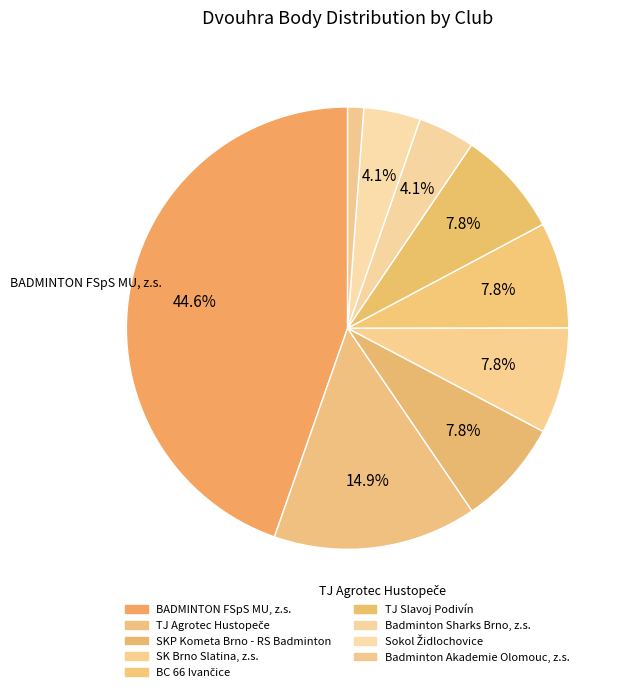

How many segments does this pie chart have?

9